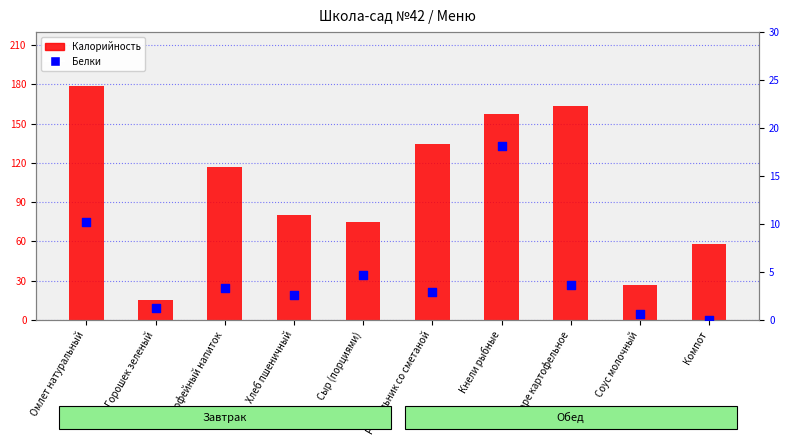

Which series has the widest spread of Y values?

Калорийность